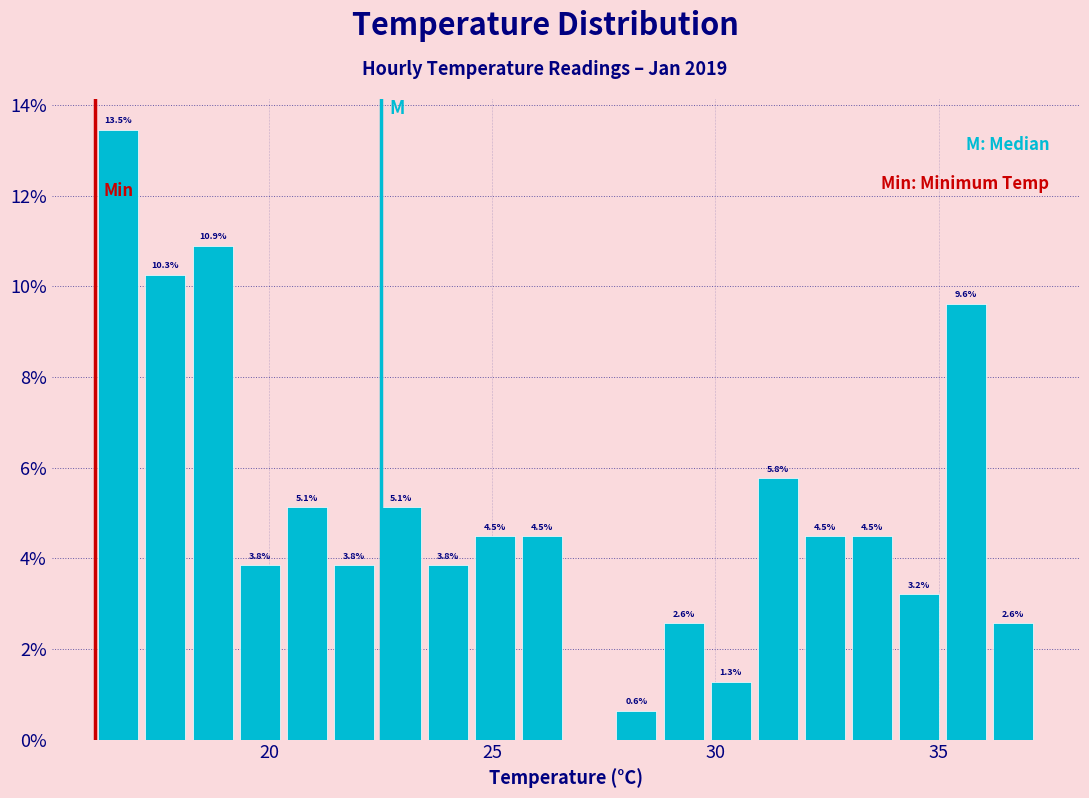

Around what value on the x-axis is the tallest bar? Give the approximate position of its centre, as read against the axis.

16.5